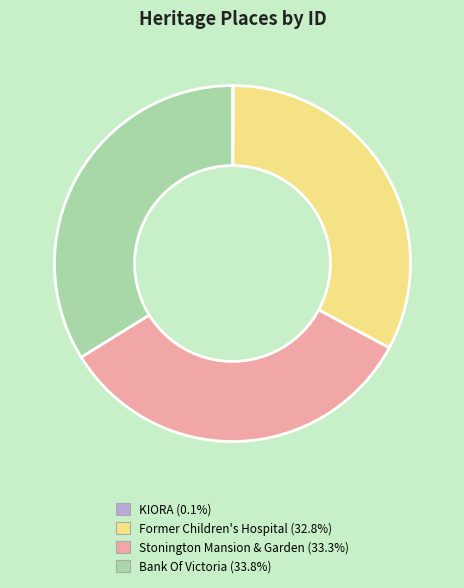

Approximately how many times larger is the value at Former Children's Hospital compared to Stonington Mansion & Garden?

1.0